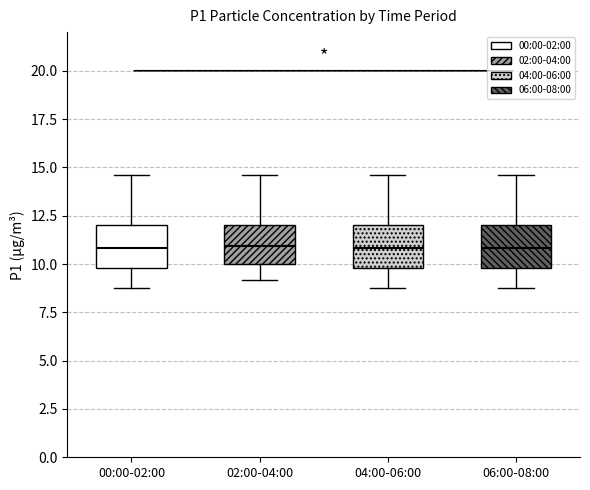

Reading left to right, read every box against the y-axis: the position of its median line, the range the box covers, and the ends of its whiskers. The values are not printed on the chart, so give them approximately, as read against the axis.

00:00-02:00: median 11.0, box 10.0 to 12.0, whiskers 9.0 to 14.5
02:00-04:00: median 11.0, box 10.0 to 12.0, whiskers 9.0 to 14.5
04:00-06:00: median 11.0, box 10.0 to 12.0, whiskers 9.0 to 14.5
06:00-08:00: median 11.0, box 10.0 to 12.0, whiskers 9.0 to 14.5